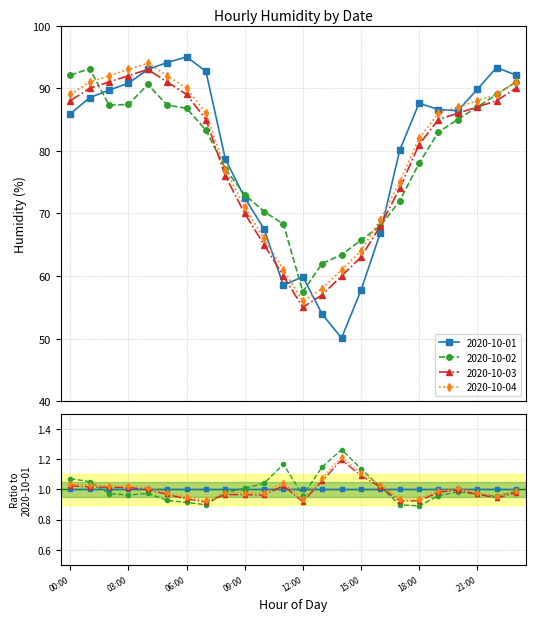

How many series are shown in this chart?

4